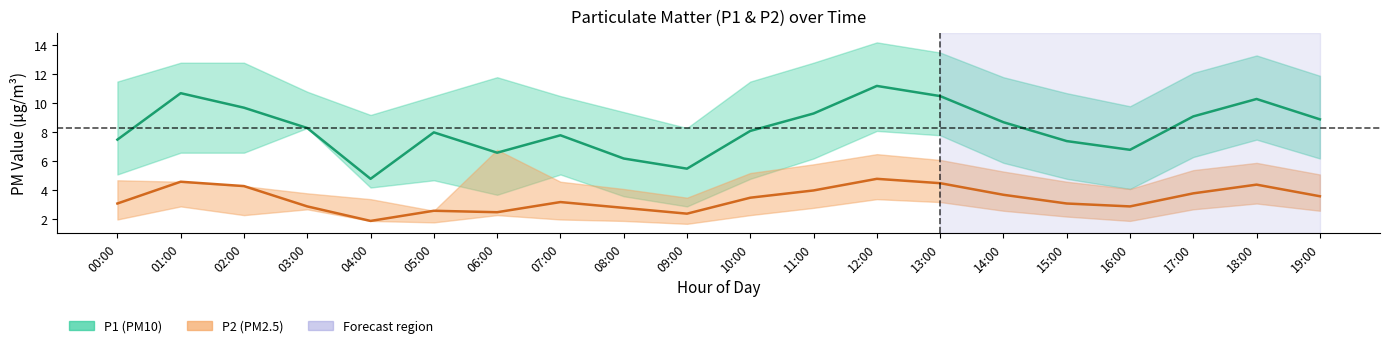

Which category has the lowest value in the P2 (PM2.5) series?

04:00